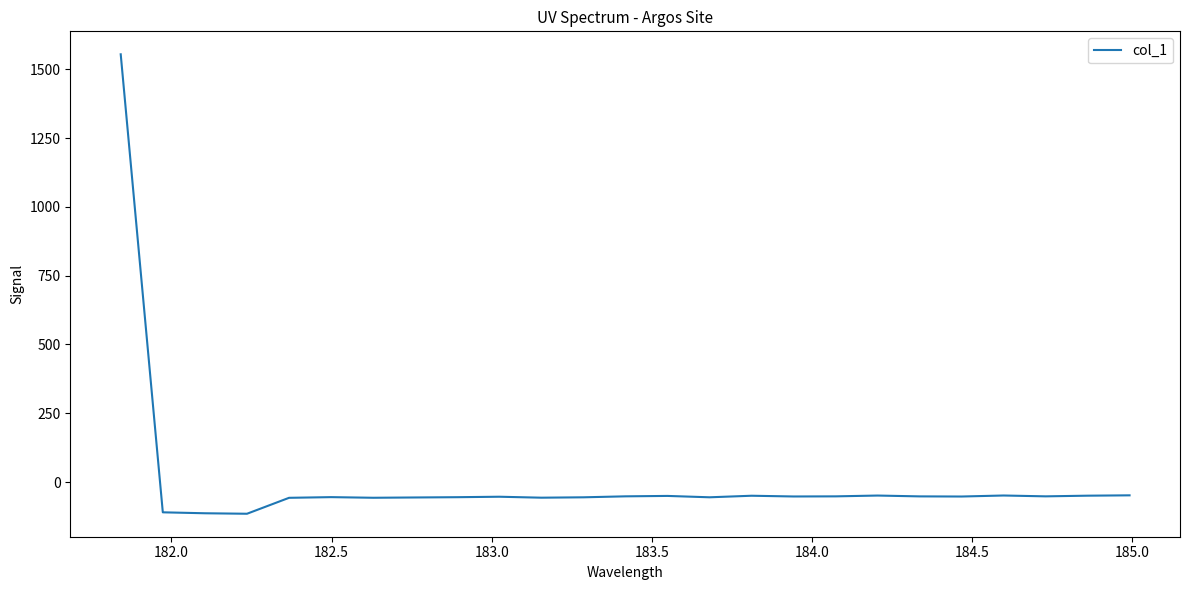

How many lines are shown in the chart?

1